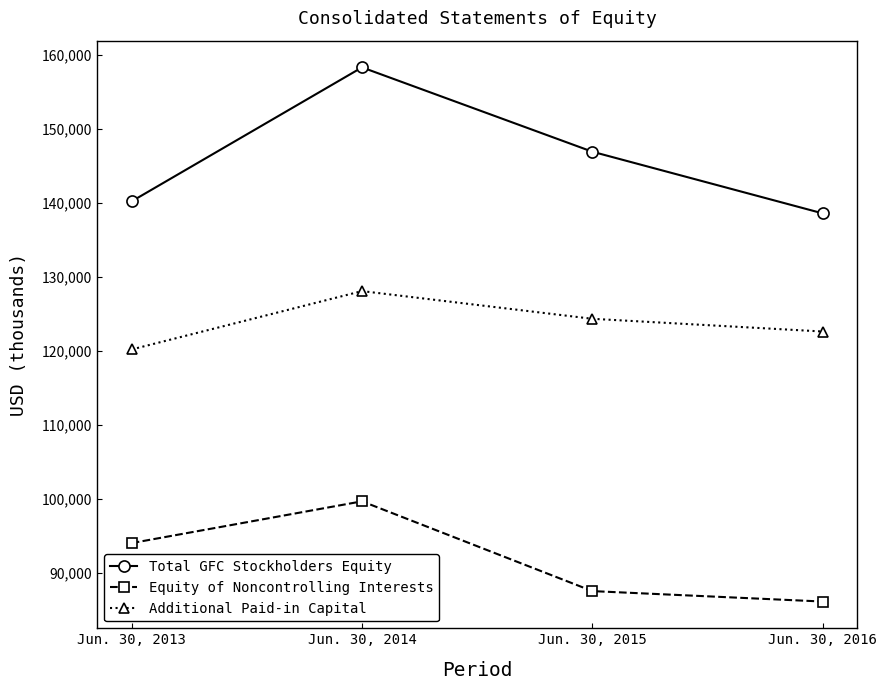

How many distinct data groups are displayed?

3